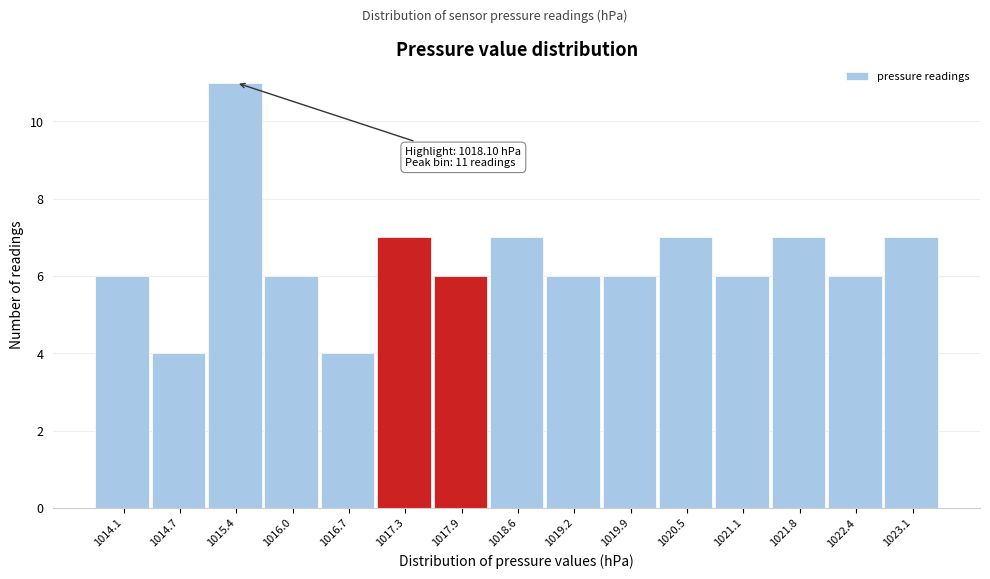

Reading left to right, transcribe all the data shown in this chart.

6	4	11	6	4	7	6	7	6	6	7	6	7	6	7